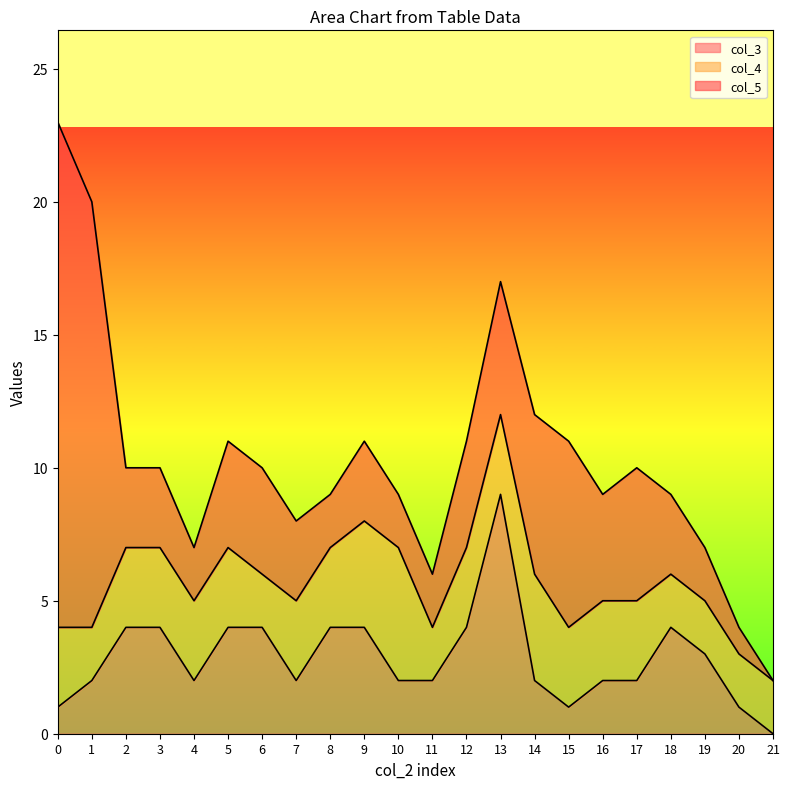

Is it true that col_3 equals 1 at 0?

True